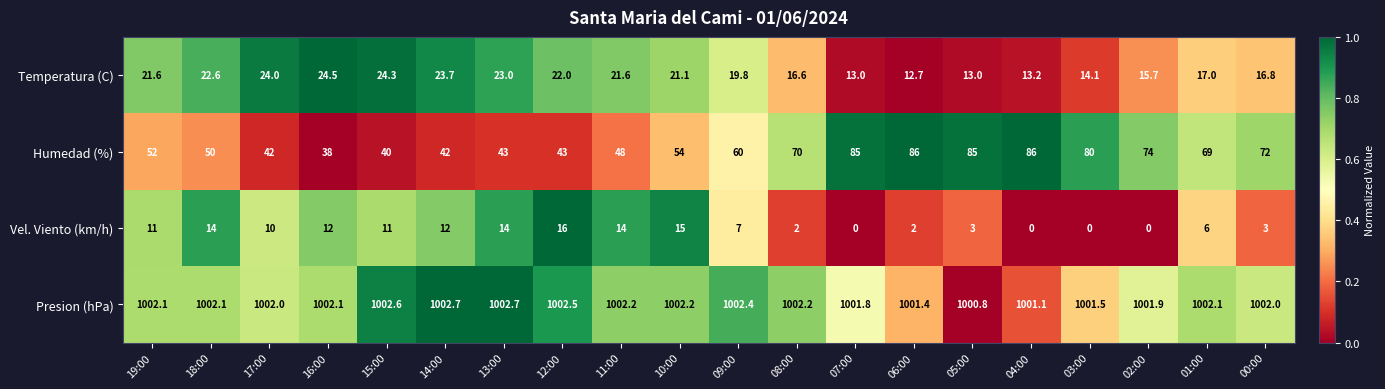

Between 07:00 and 03:00, which series saw the biggest shift?

Humedad (%)